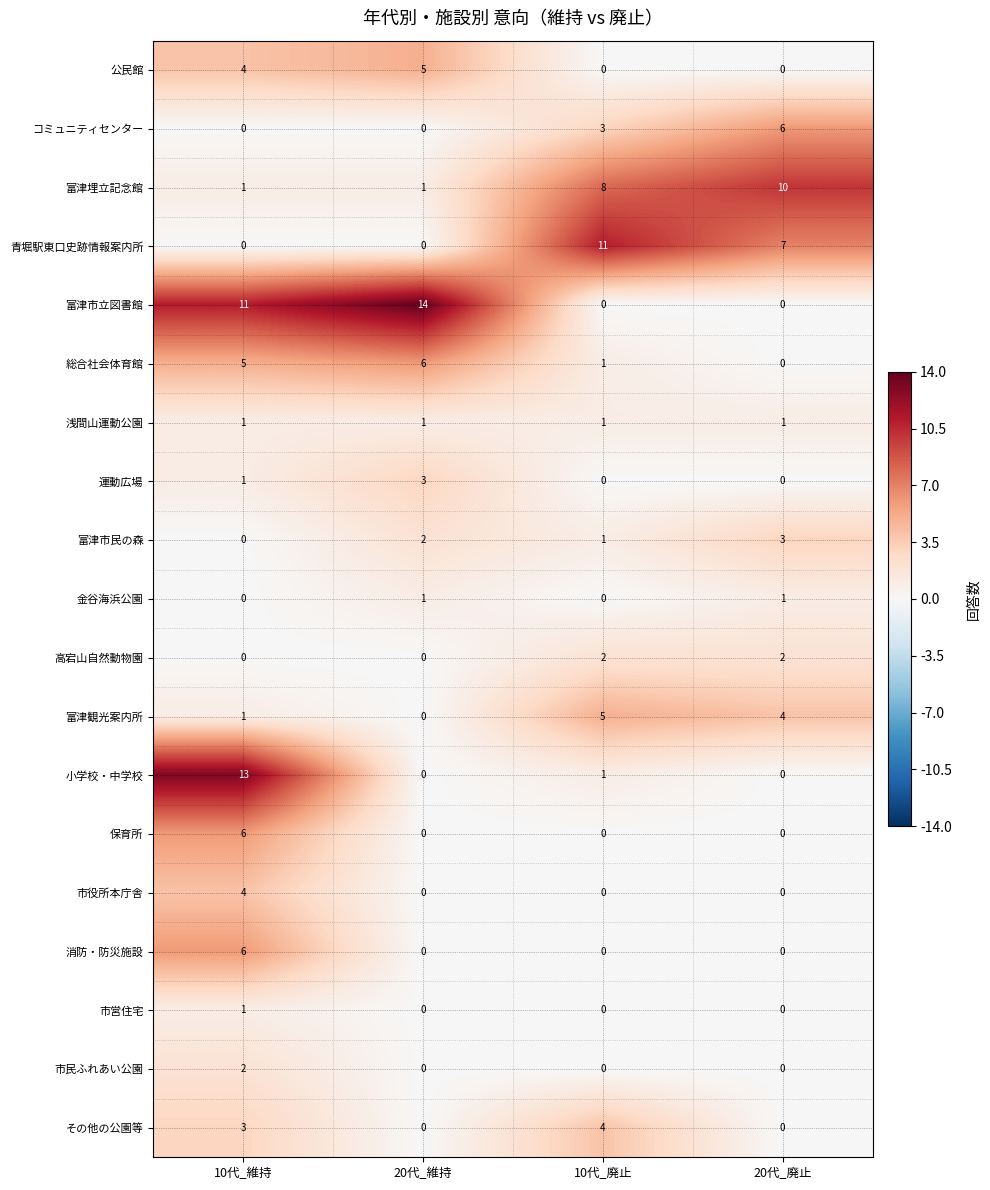

What is the spread (max minus min) of values at 20代_維持?

14